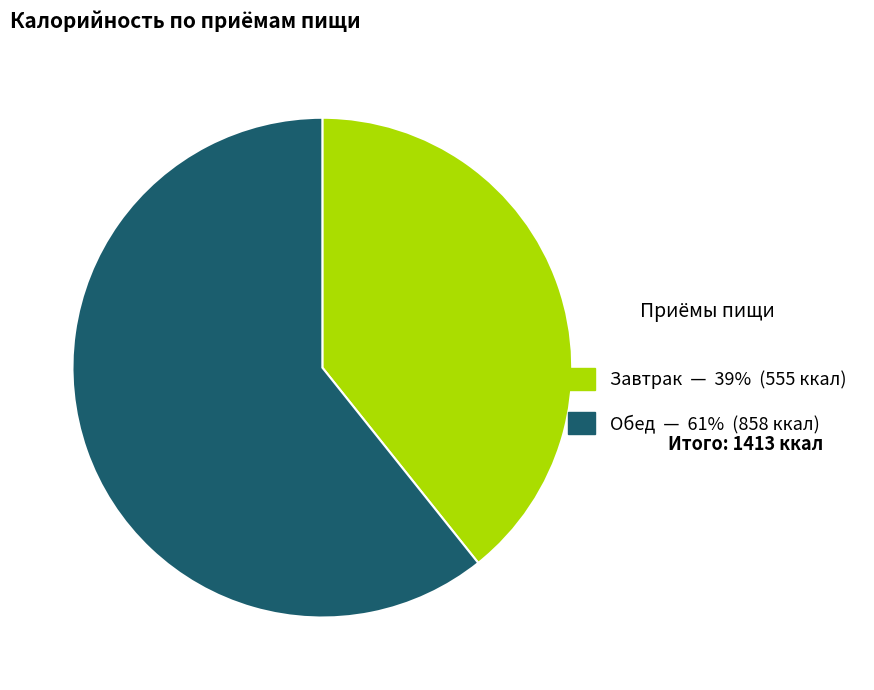

Count the number of slices in the pie.

2